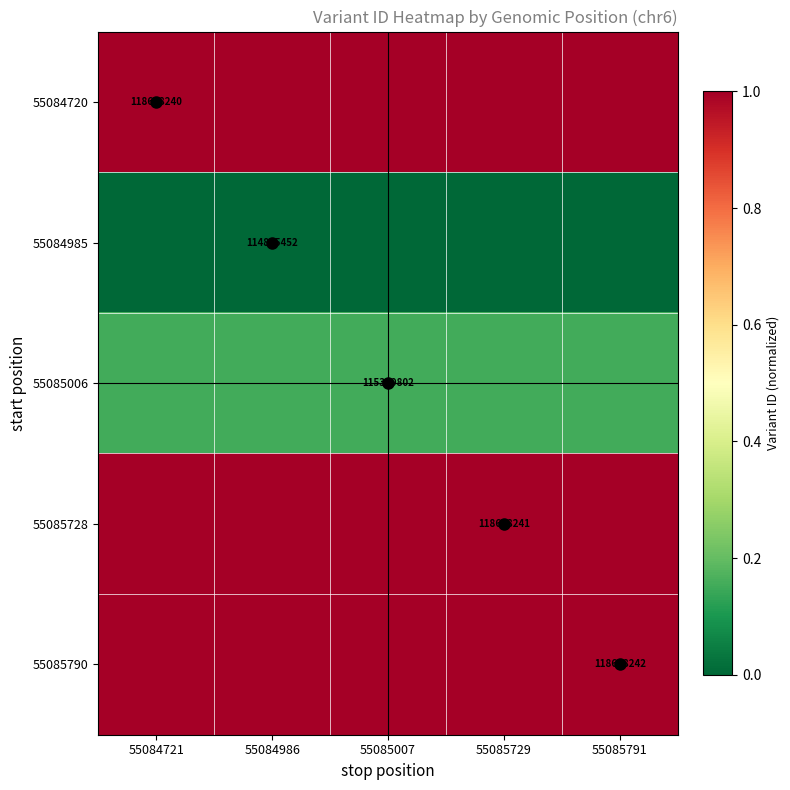

At which category is the sum across all series the highest?

55084721